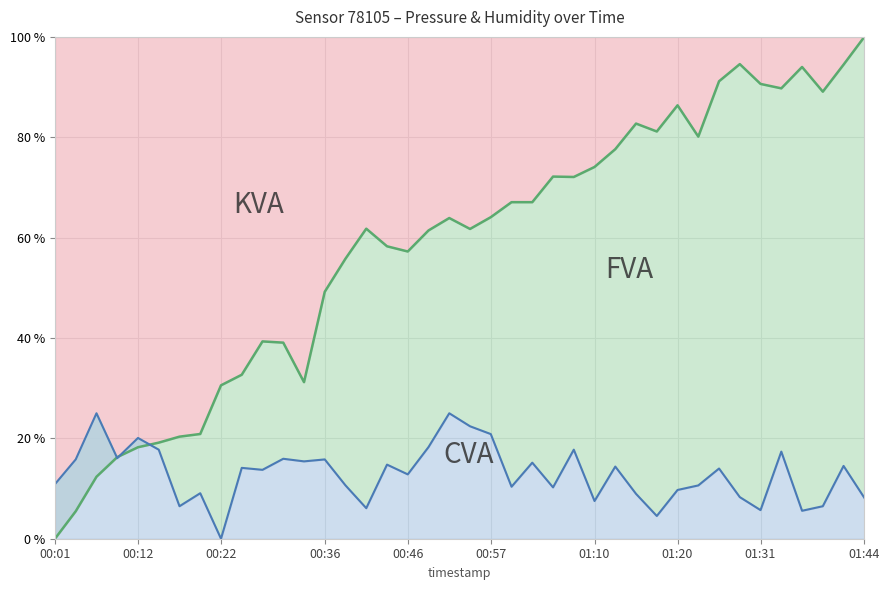

In humidity, how many points are lower than both neighbors (excluding endpoints)?

13